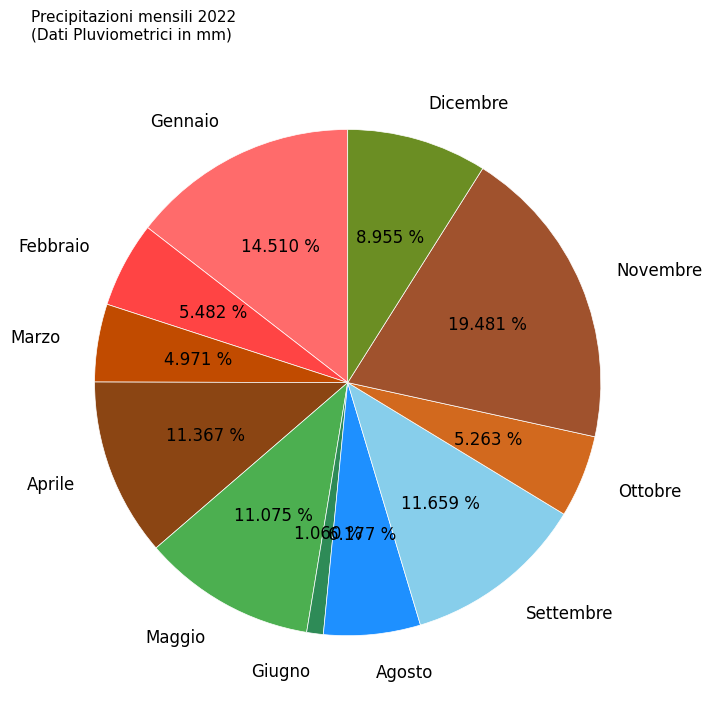

How many slices are in this pie chart?

11